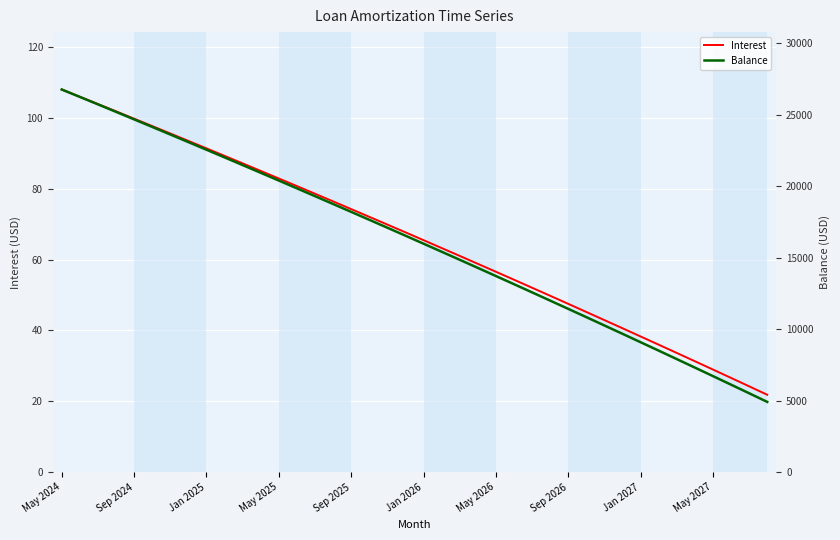

What is the difference between the maximum and minimum values in the Balance series?

21857.0